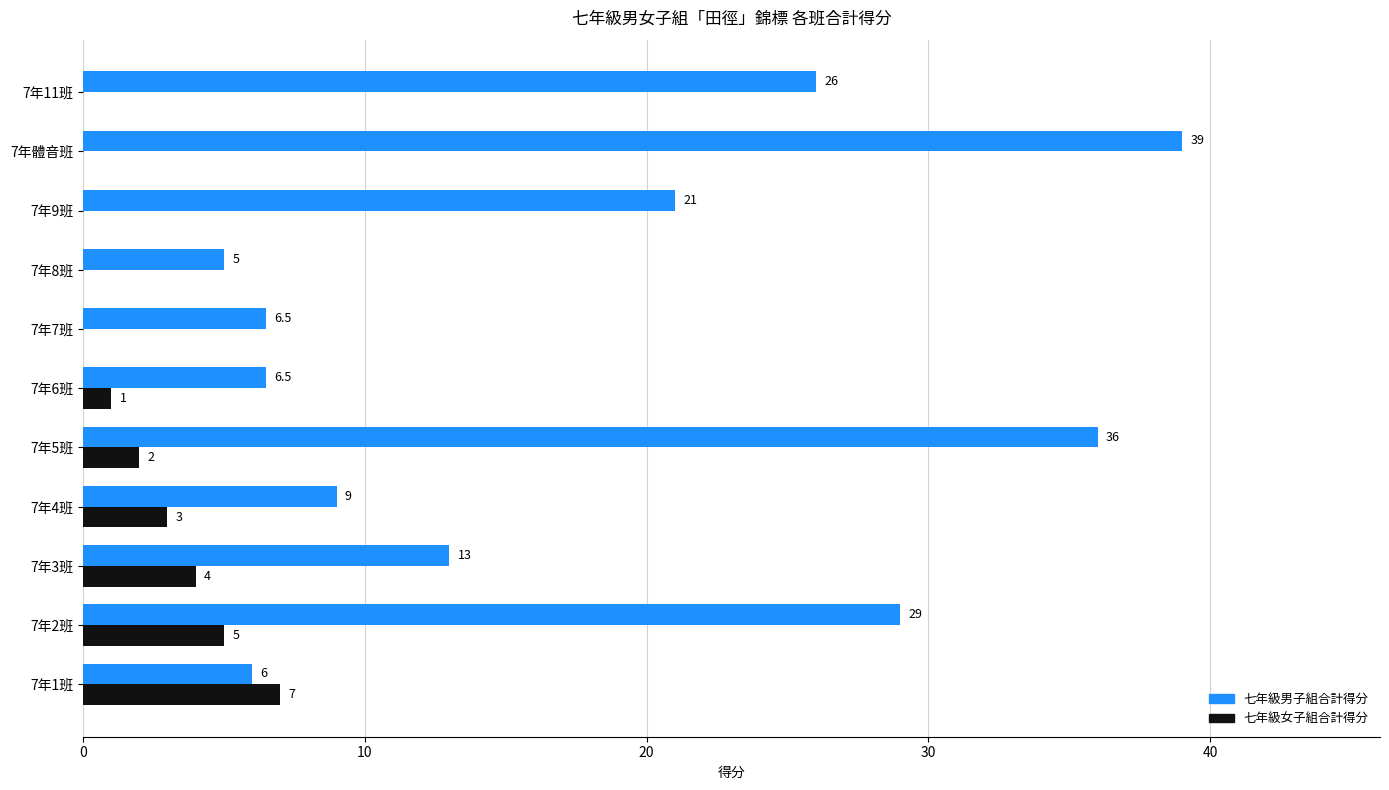

True or false: 七年級男子組合計得分 has a value of 8.8 at 7年3班.

False